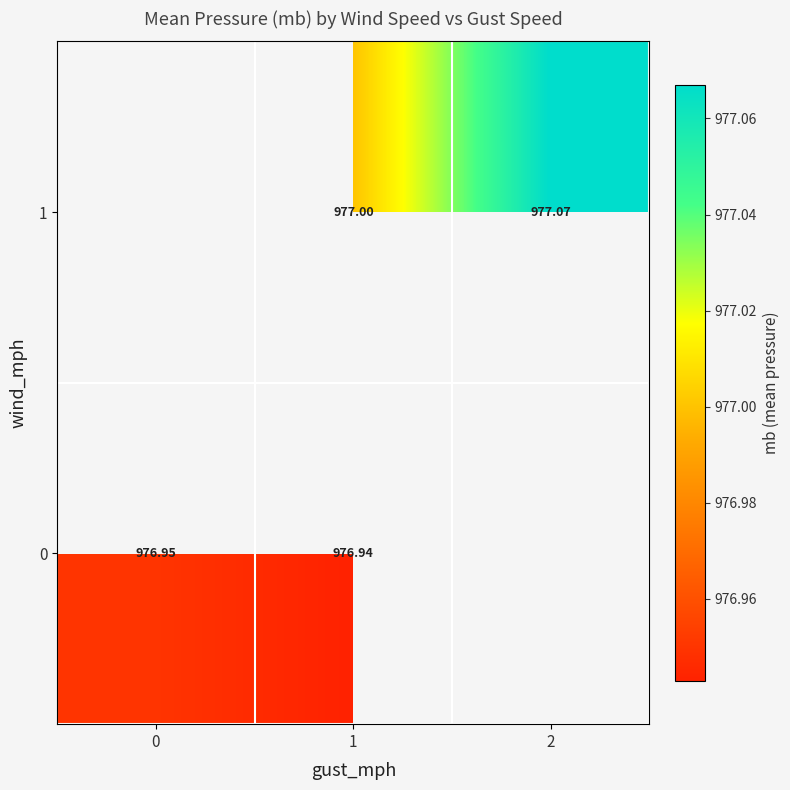

How many 0 values are between 976 and 977?

2